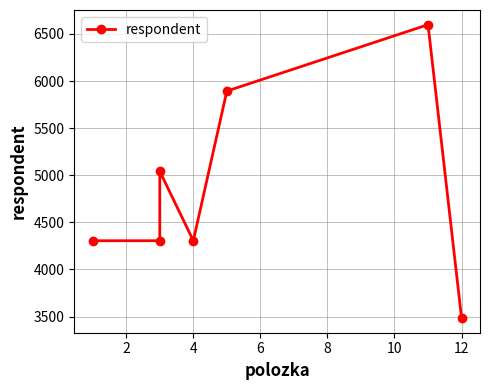

Count the number of categories in the chart.

7